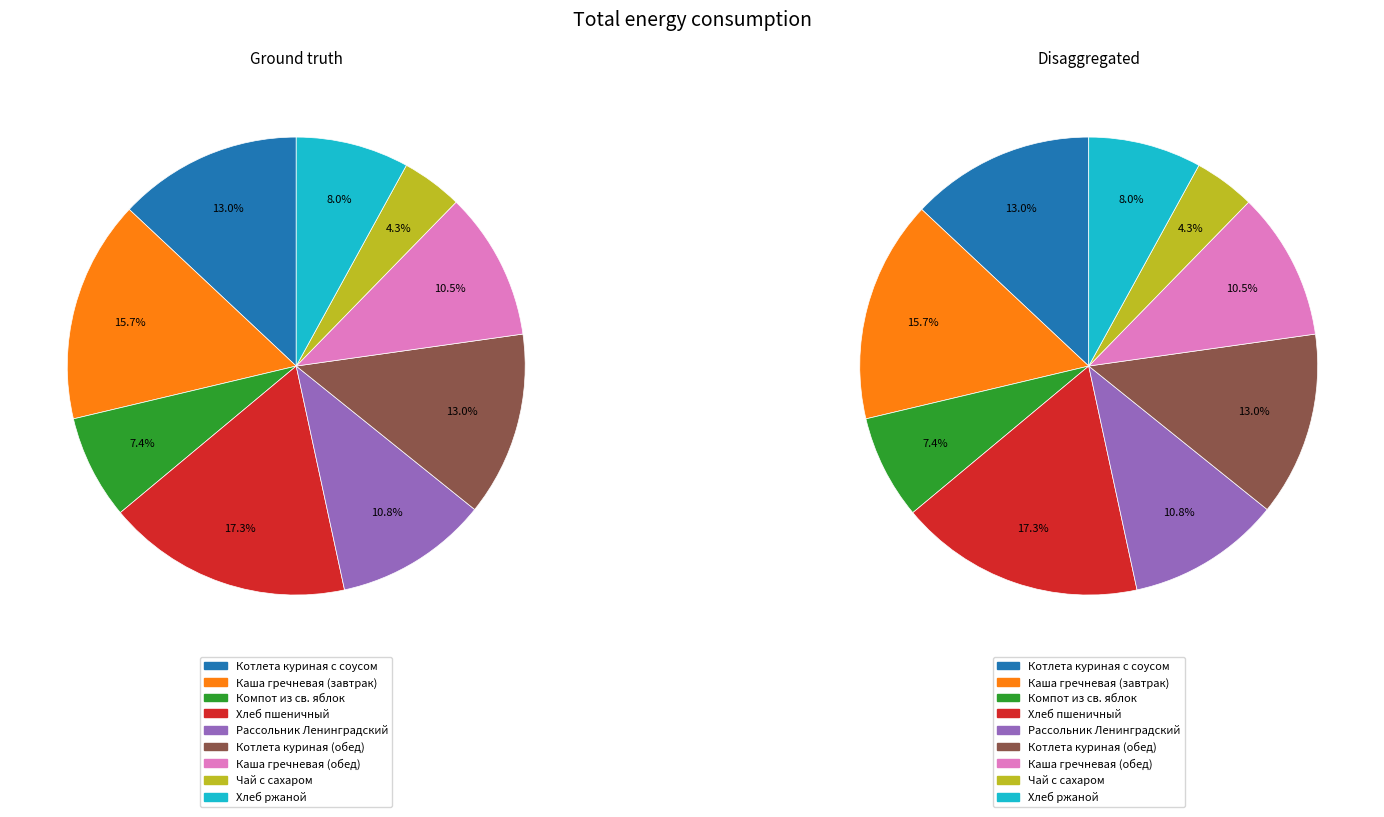

What portion of the pie excludes Каша гречневая (завтрак)?

84.3%